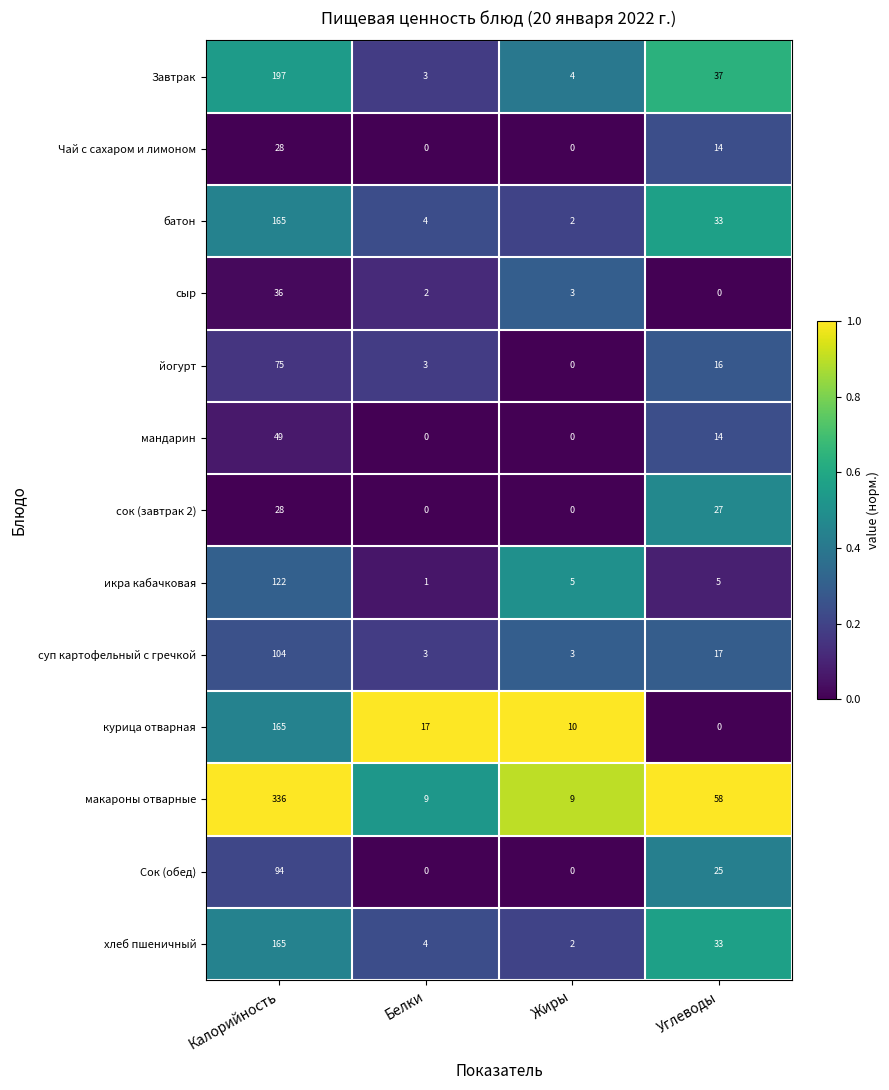

At which category does the chart reach its peak across all series?

Калорийность